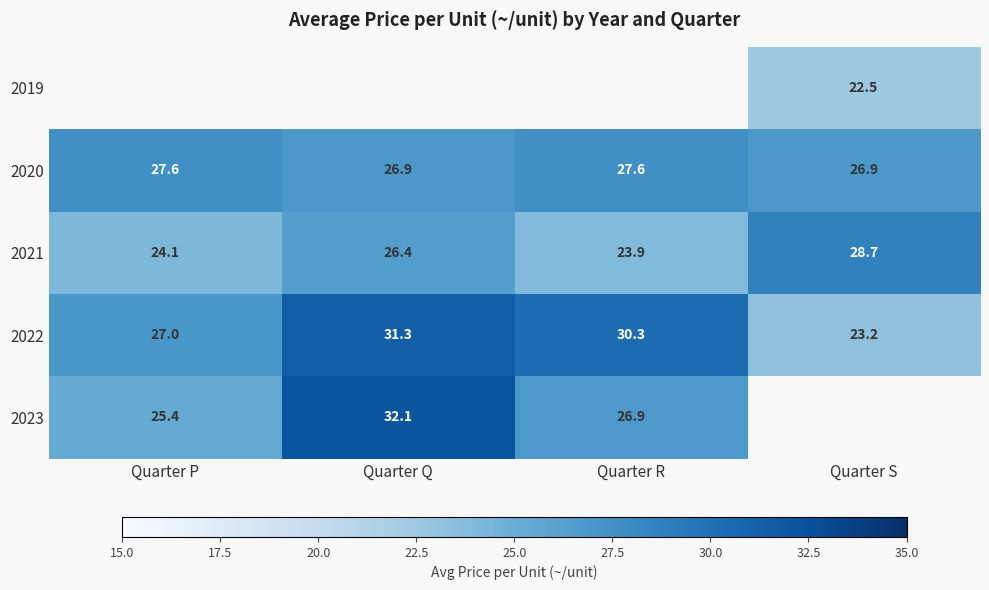

How many series are shown in this chart?

5